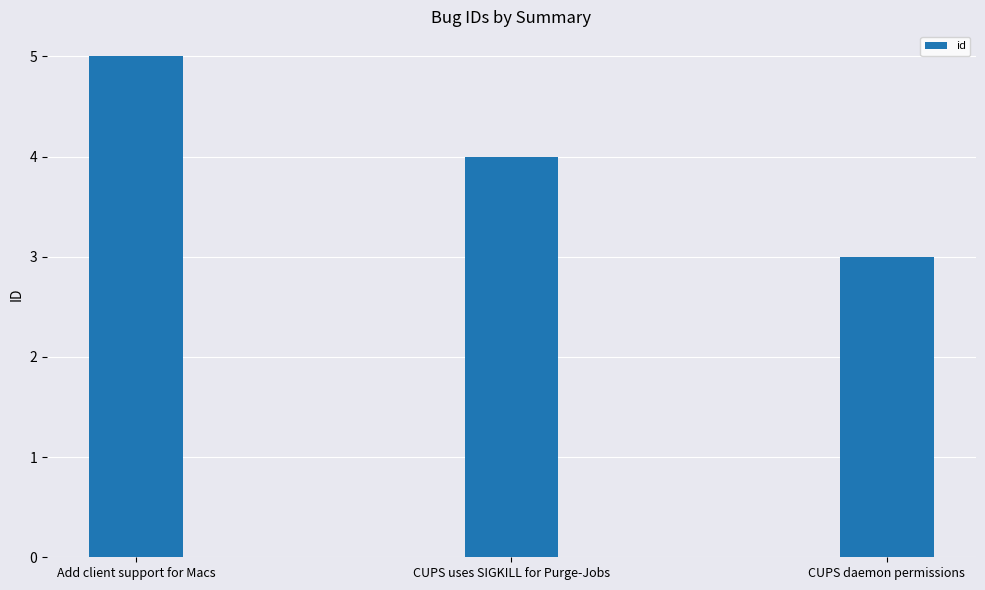

What is the difference between the maximum and minimum values?

2